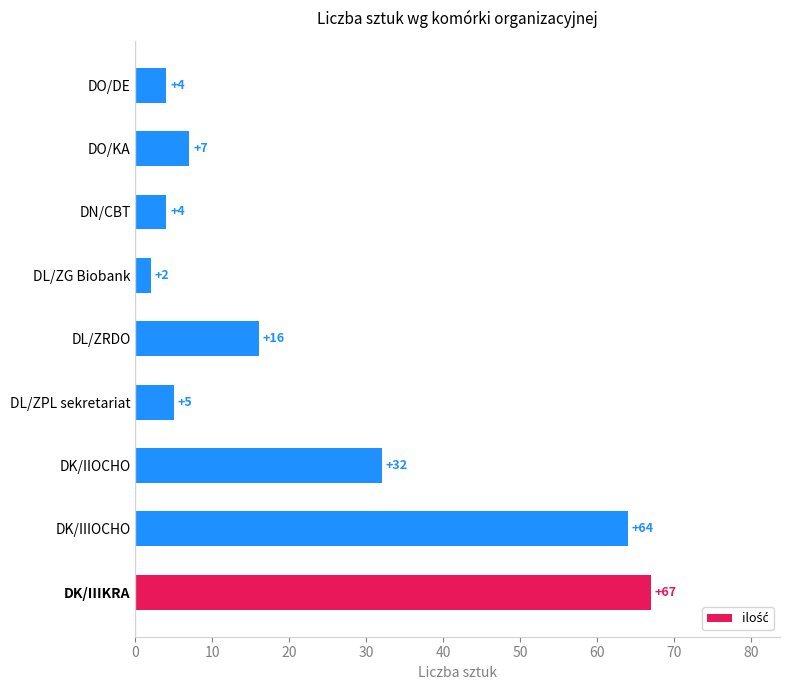

What is the greatest value displayed?

67